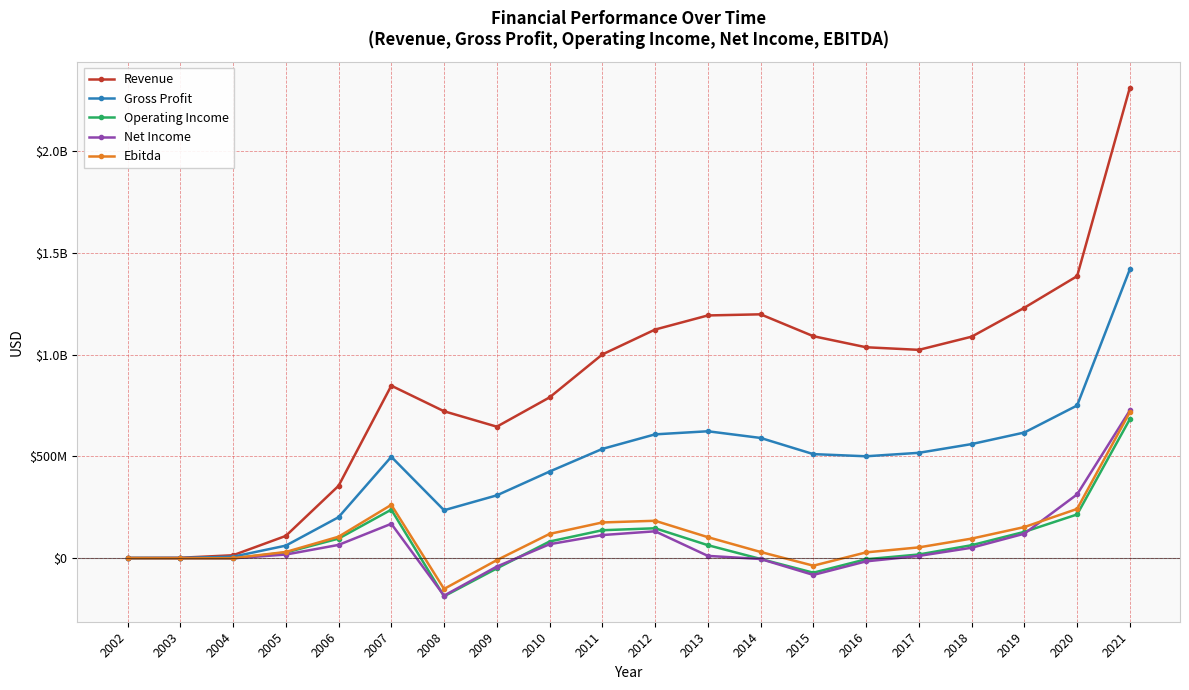

What is the sum of the Gross Profit values at 2003 and 2012?

608251000